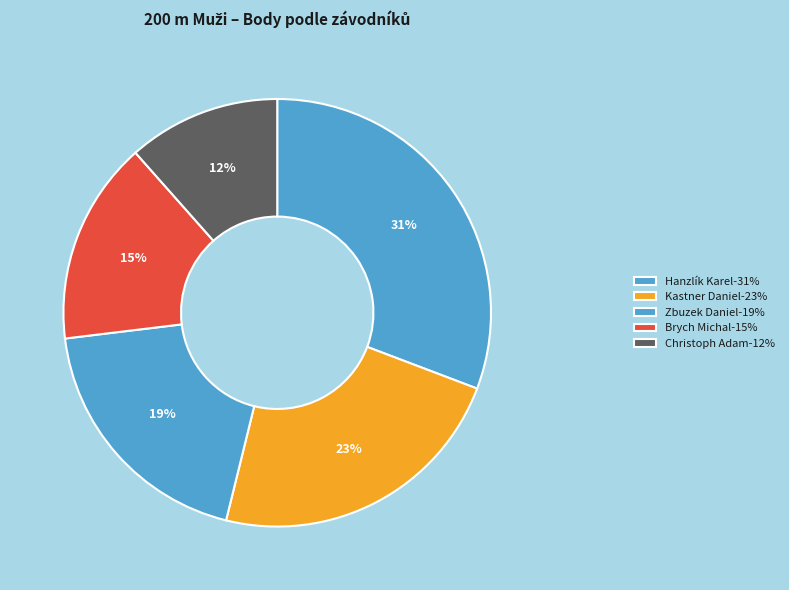

The Zbuzek Daniel slice represents 12% of the pie. True or false?

False